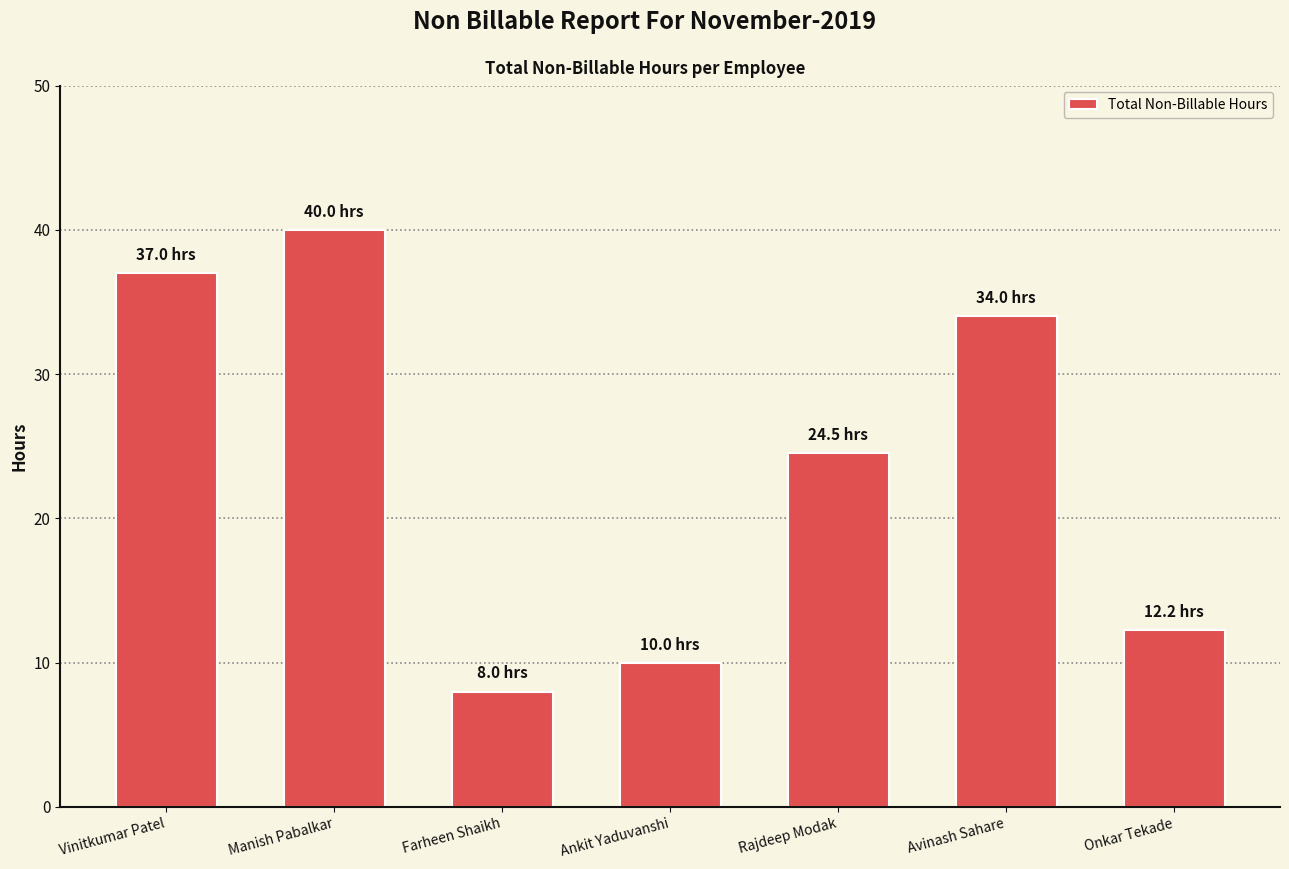

True or false: the data shows 40.0 at Manish Pabalkar.

True